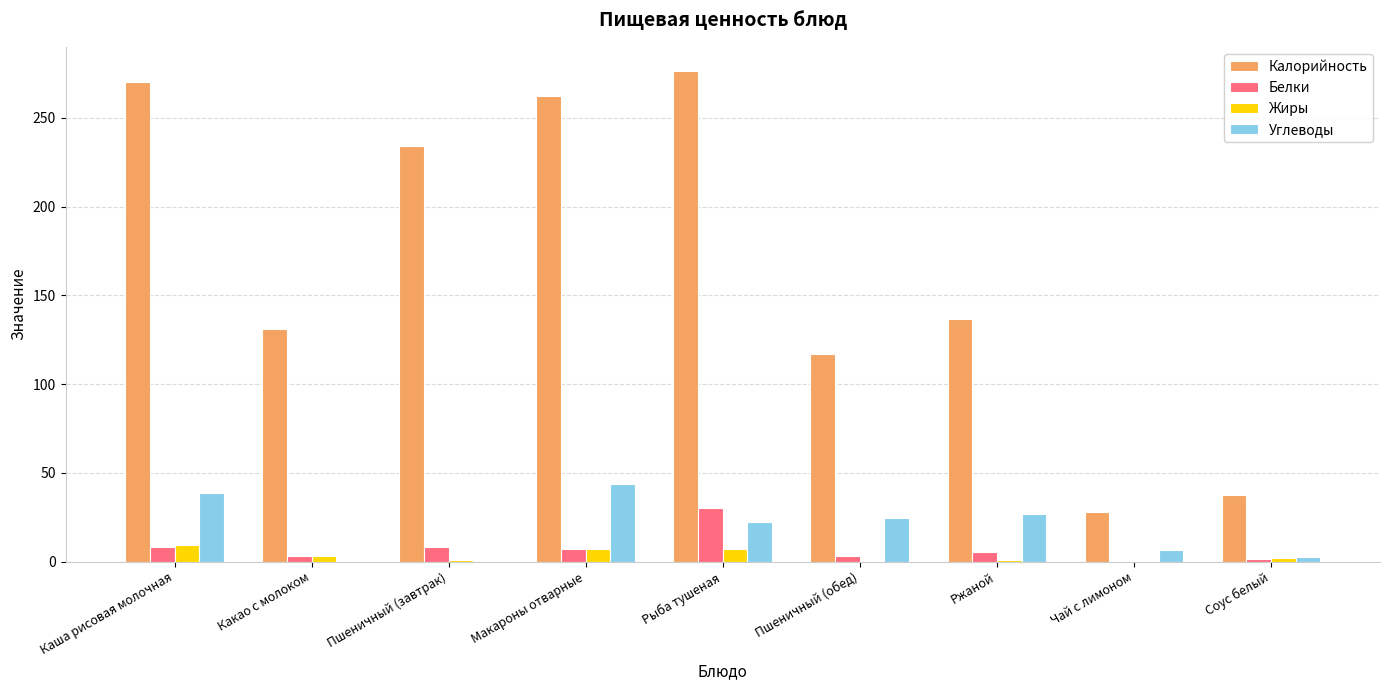

Where is Белки nearest to the value 15?

Каша рисовая молочная